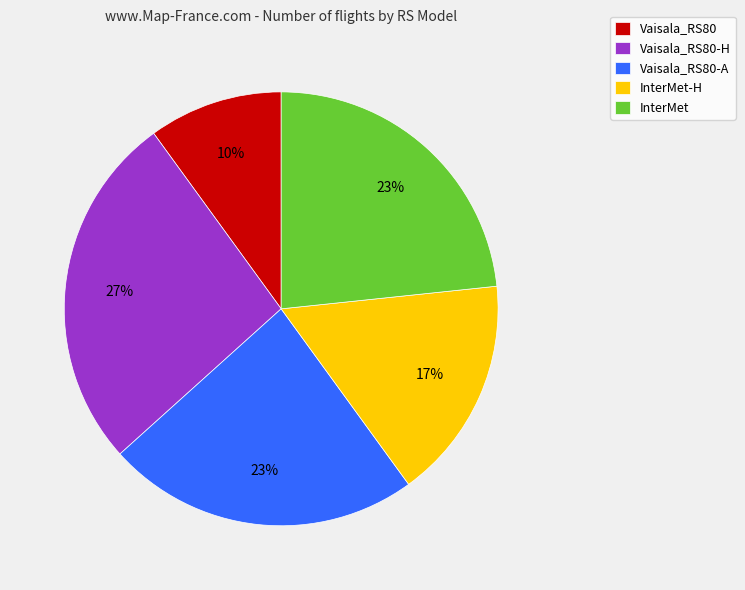

To the nearest percent, what portion does InterMet represent?

23%